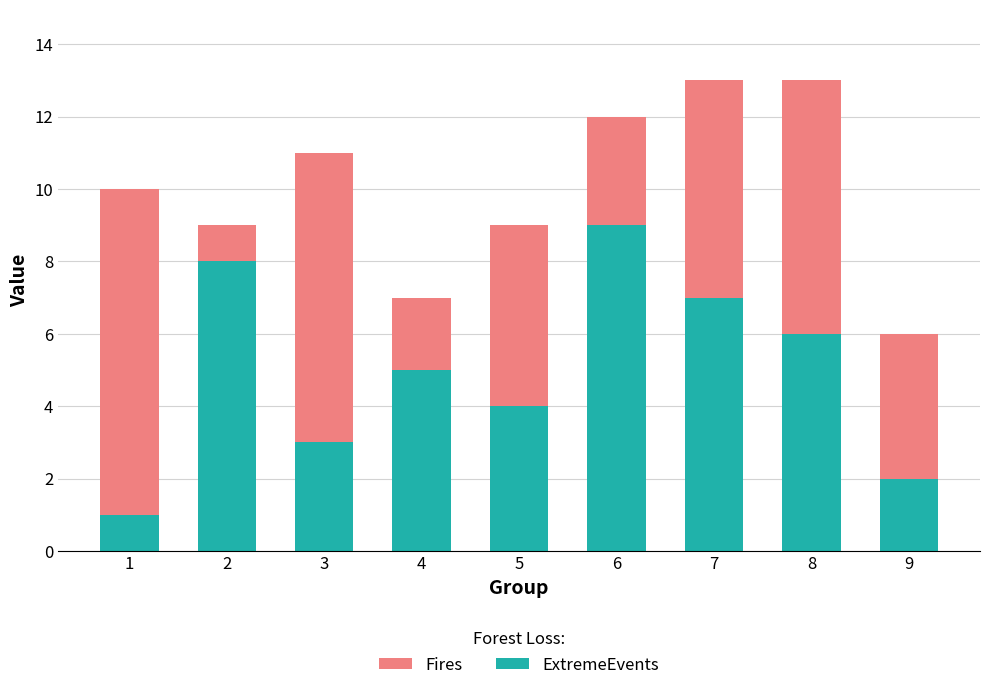

Reading left to right, list the values for the ExtremeEvents series.

1	8	3	5	4	9	7	6	2